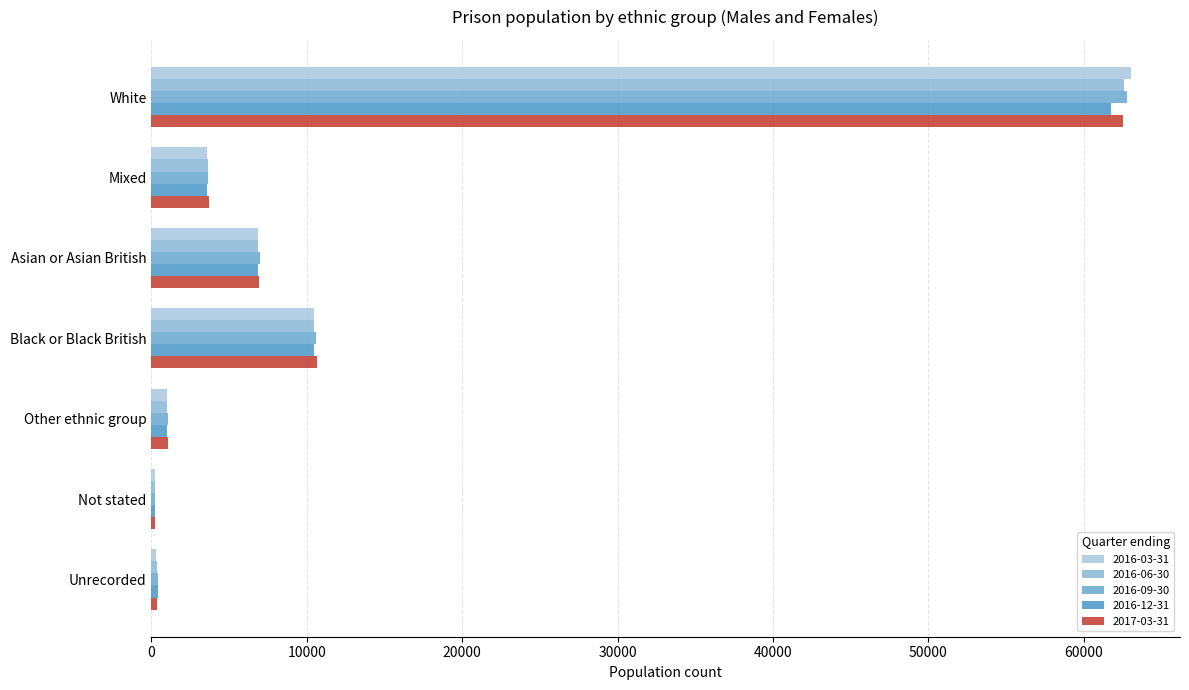

The value of 2016-09-30 at Mixed is 3657. True or false?

True